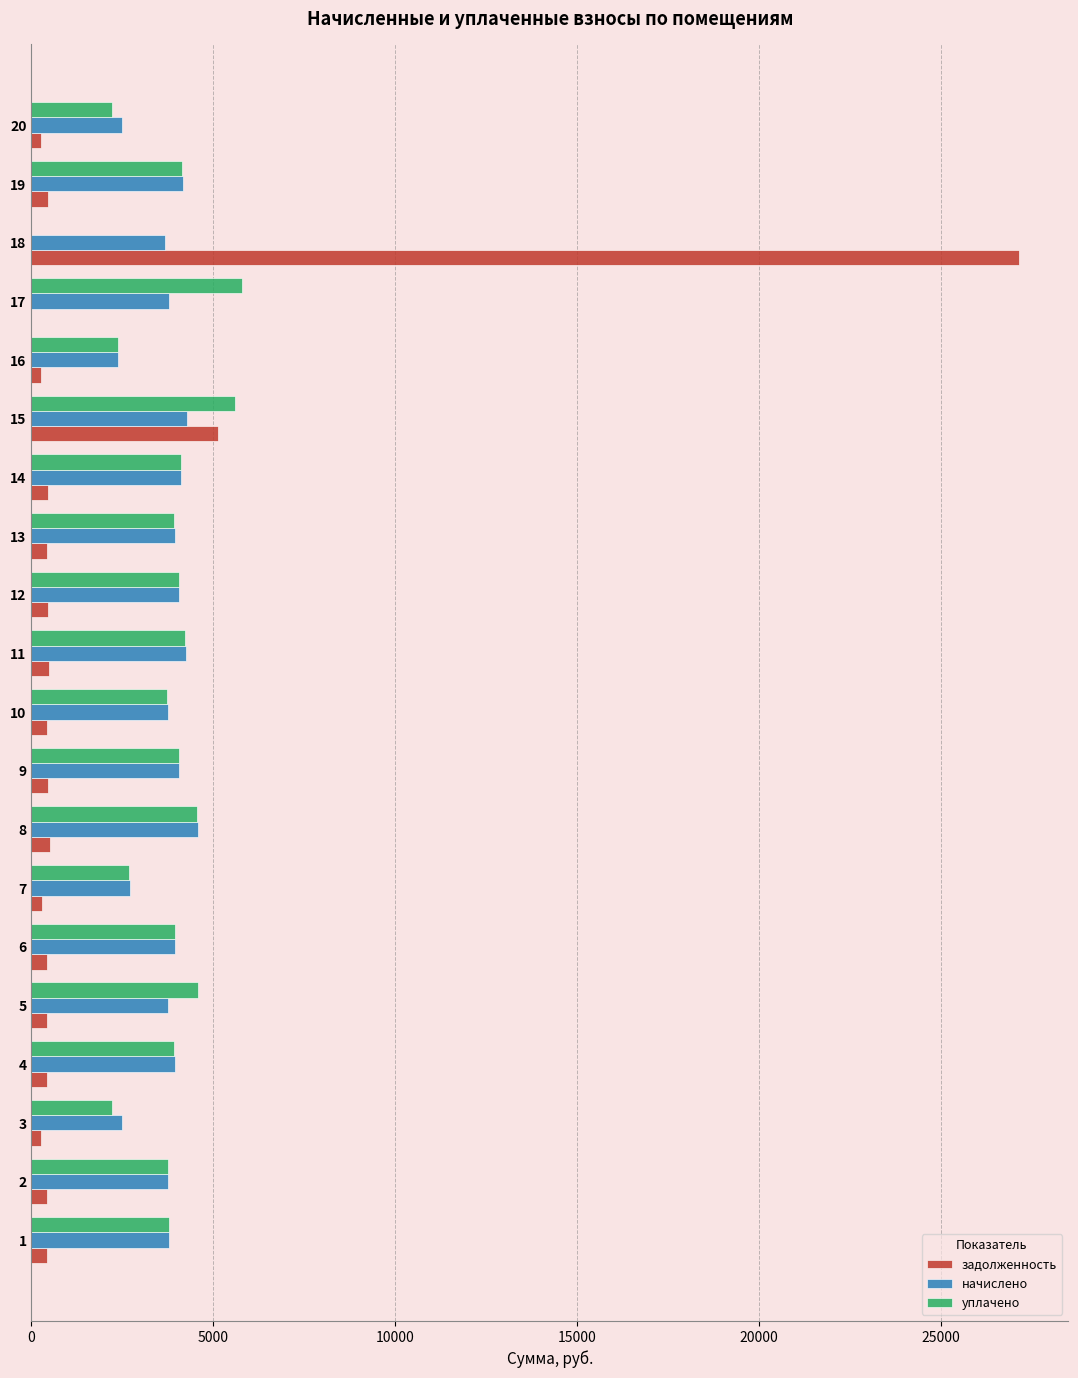

What is the sum of all уплачено values?

73630.7